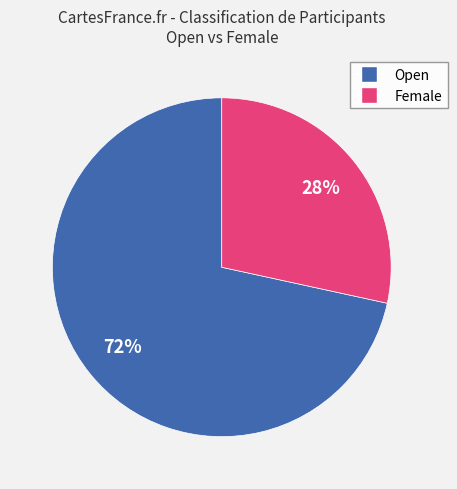

True or false: Female accounts for 28% of the total.

True